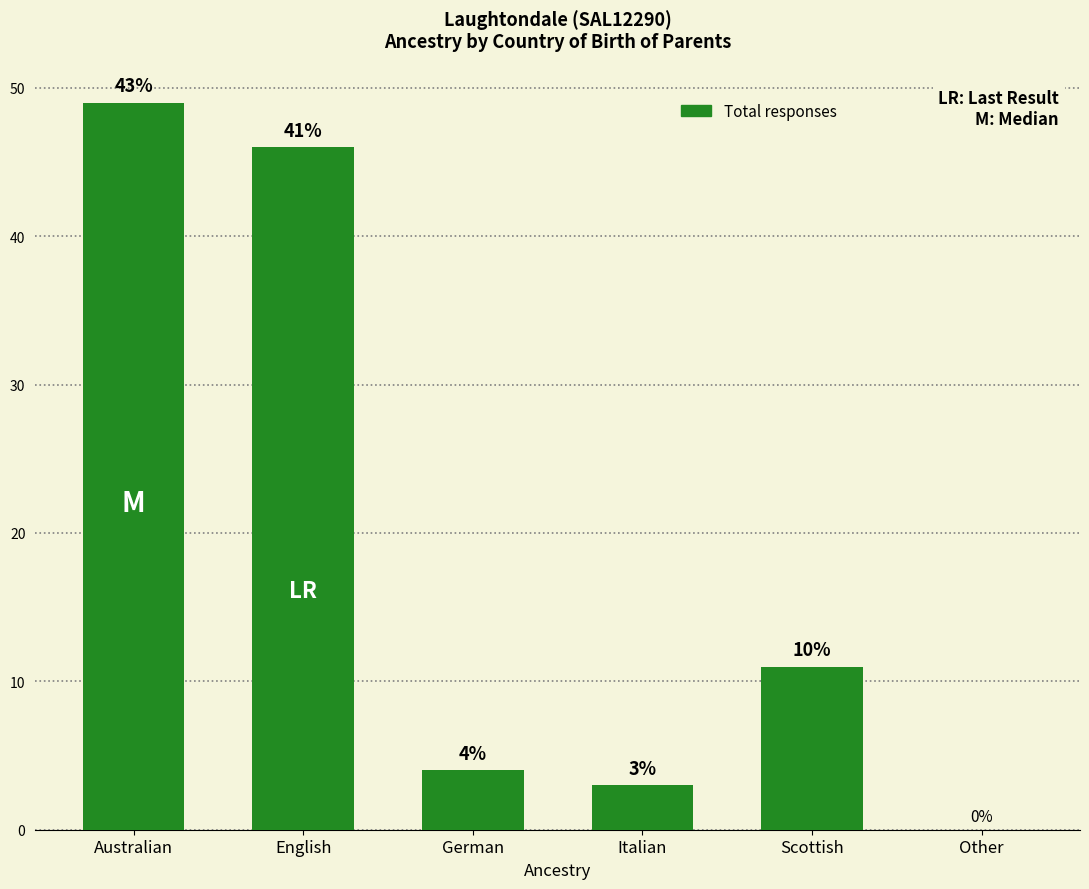

Between English and Scottish, which is larger?

English